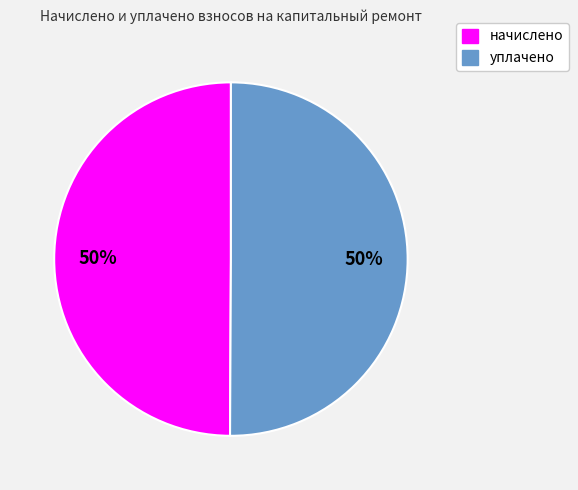

True or false: уплачено accounts for 50% of the total.

True